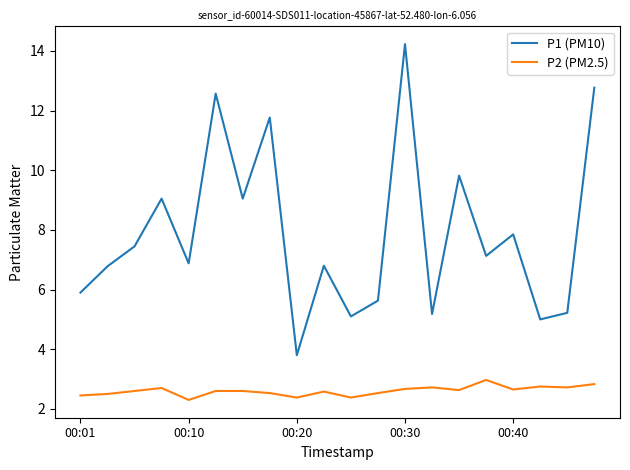

What is the greatest value displayed?

14.2